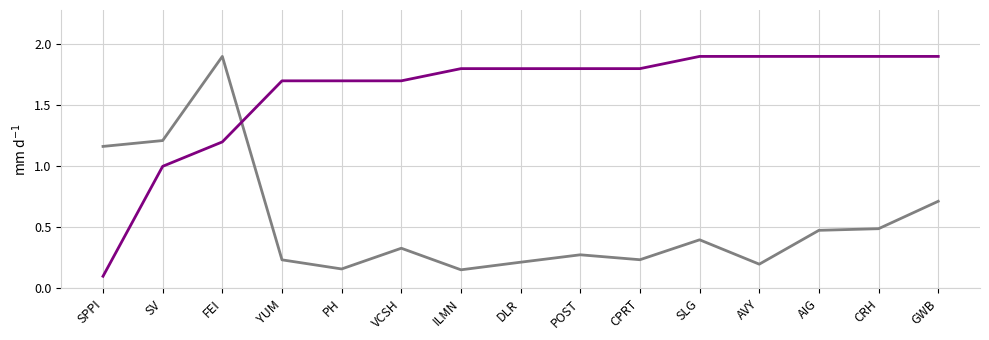

What position from the right is DLR?

8